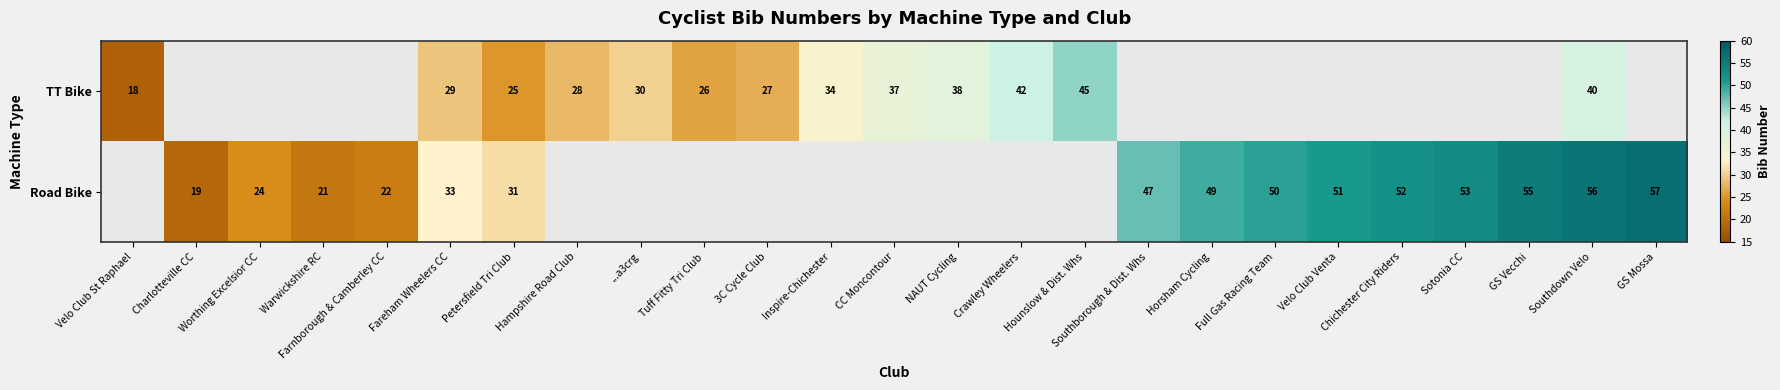

At Fareham Wheelers CC, list the series in order from smallest to largest.

TT Bike, Road Bike